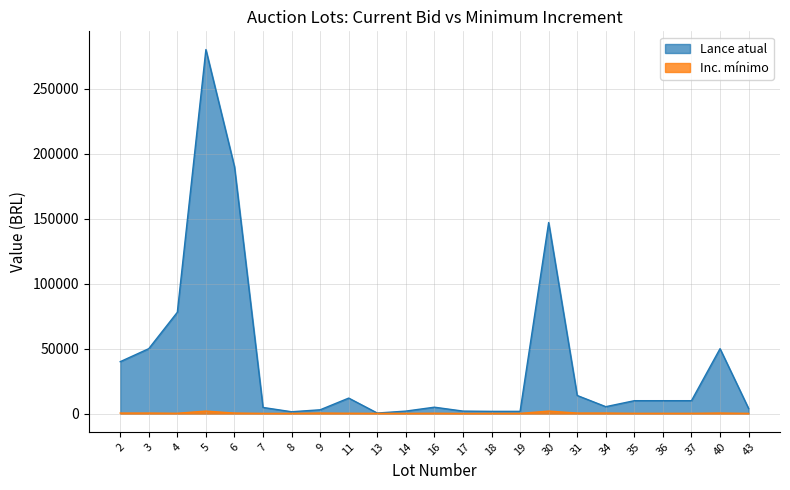

Which series has the largest range (max minus min)?

Lance atual